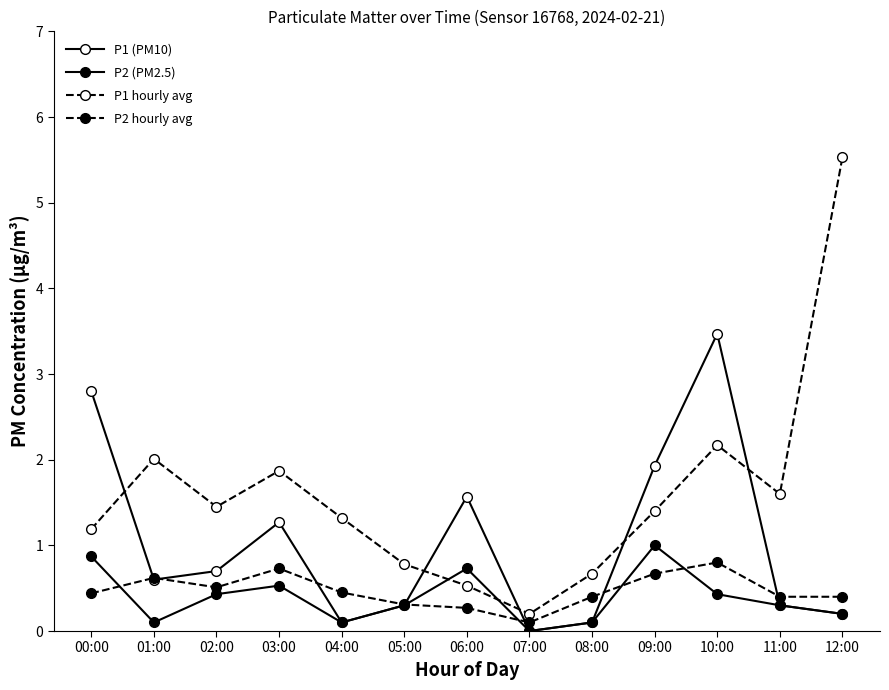

How many lines are shown in the chart?

4